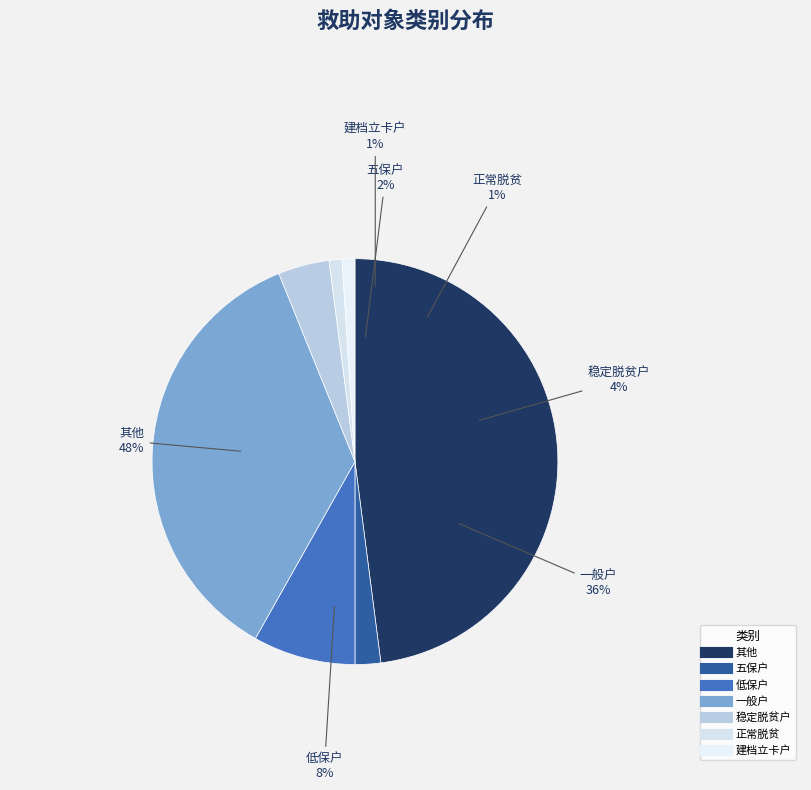

Does 正常脱贫 represent more than half of the total?

No